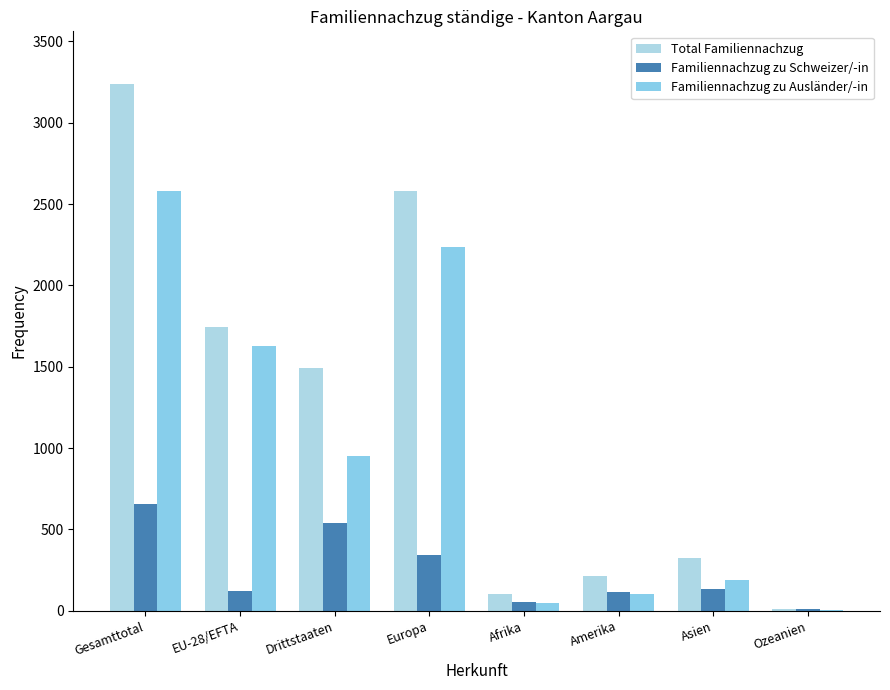

At which label does Familiennachzug zu Ausländer/-in first exceed 954?

Gesamttotal